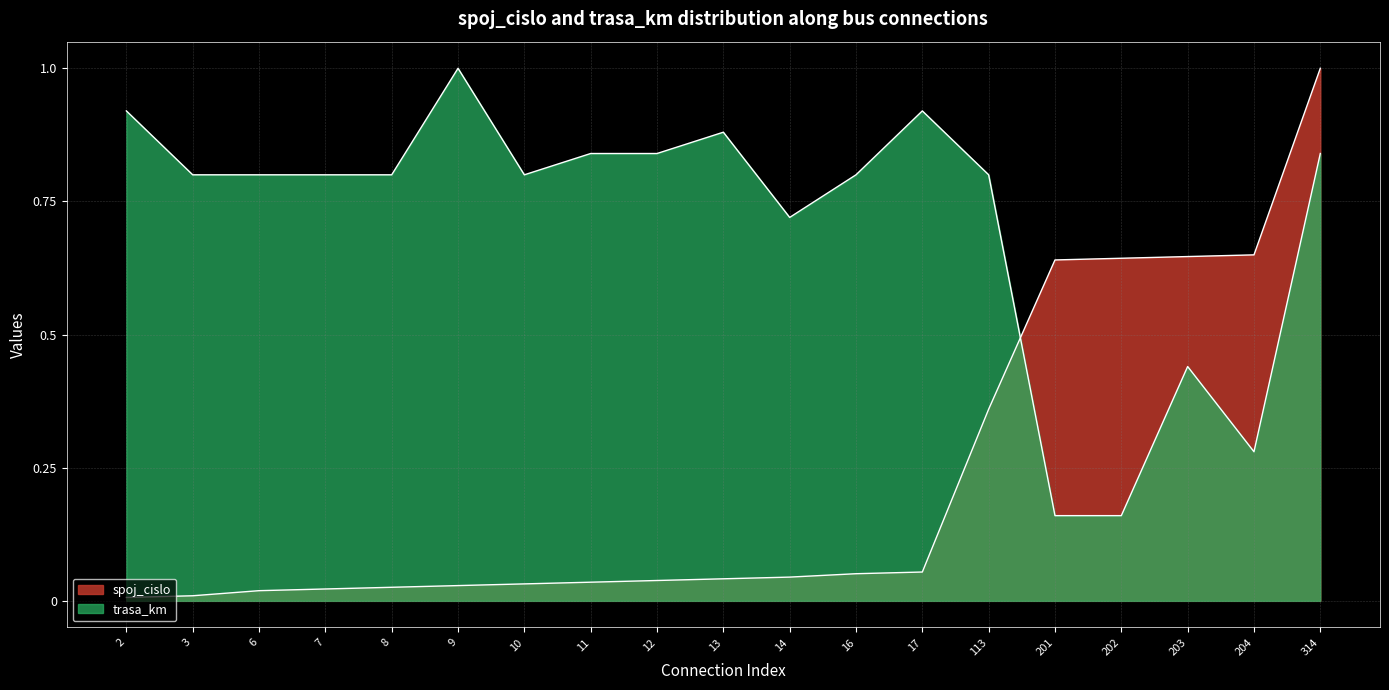

True or false: spoj_cislo has a value of 0.2 at 202.

False